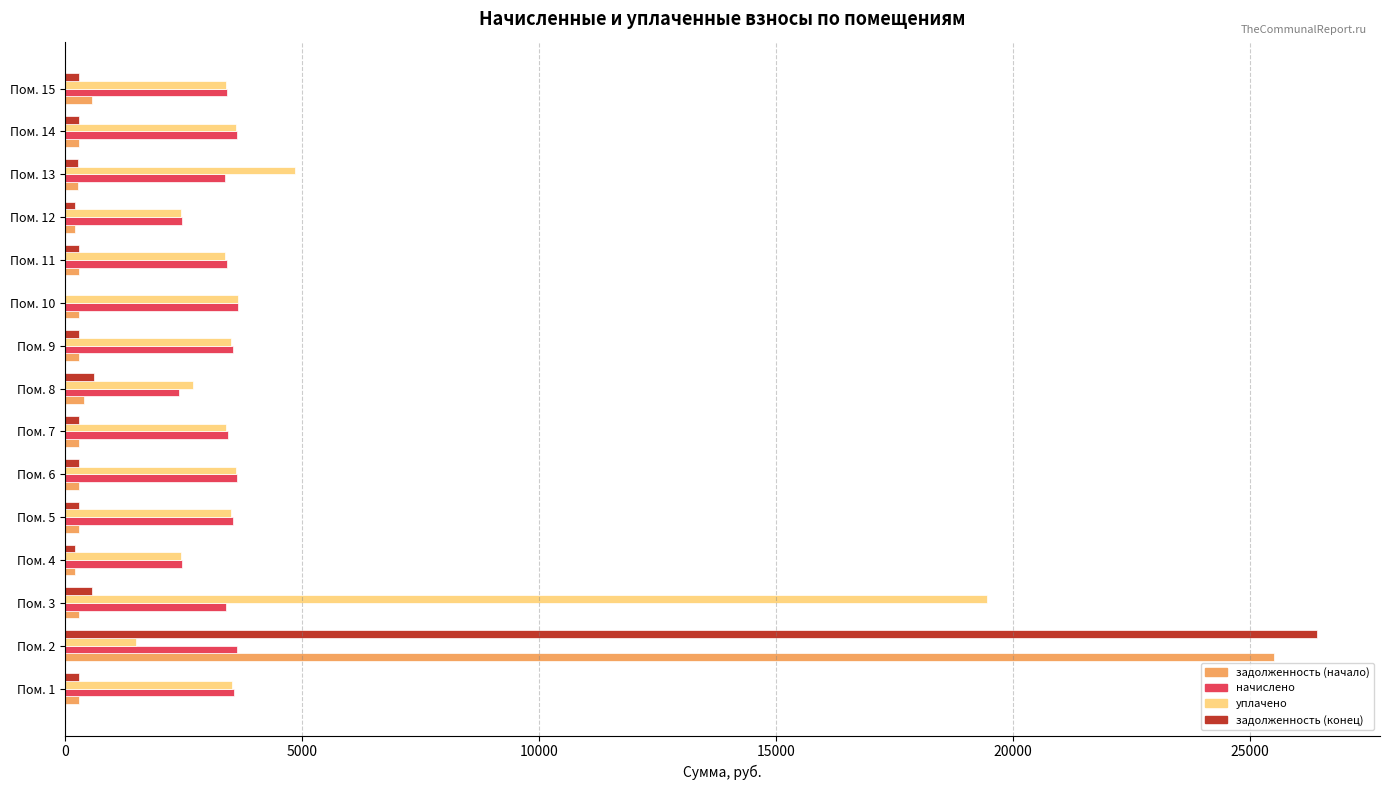

Between Пом. 2 and Пом. 6, which series saw the biggest shift?

задолженность (конец)